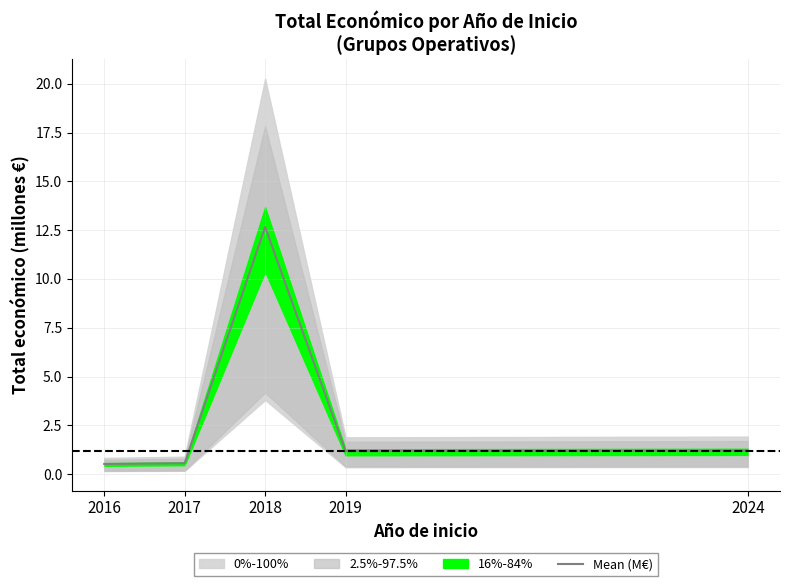

How many interior local peaks (higher than both neighbors) does the data have?

1